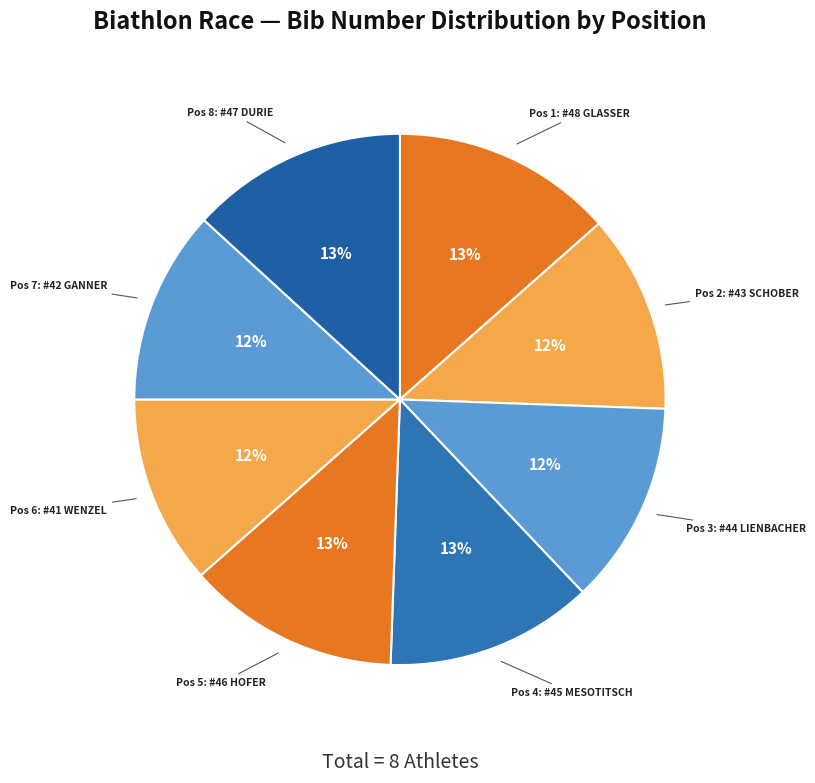

Count the number of slices in the pie.

8